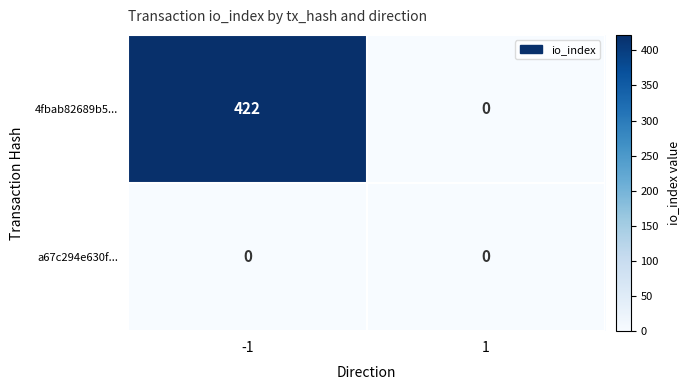

What is the greatest value displayed?

422